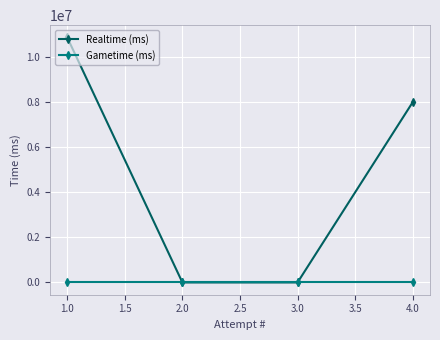

What is the difference between the maximum and minimum values in the Realtime (ms) series?

10881707